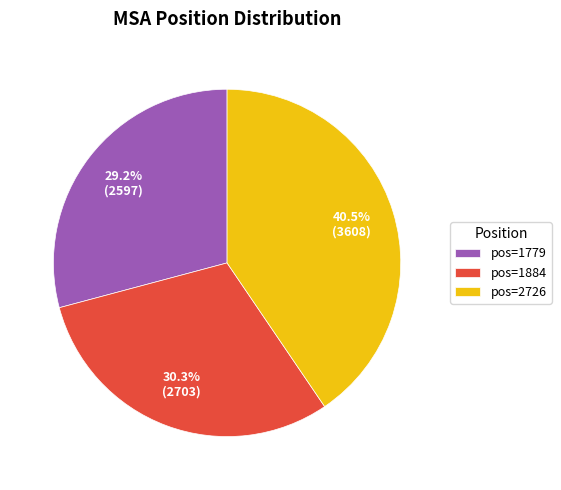

What is the ratio of the value at pos=1884 to the value at pos=2726?

0.7